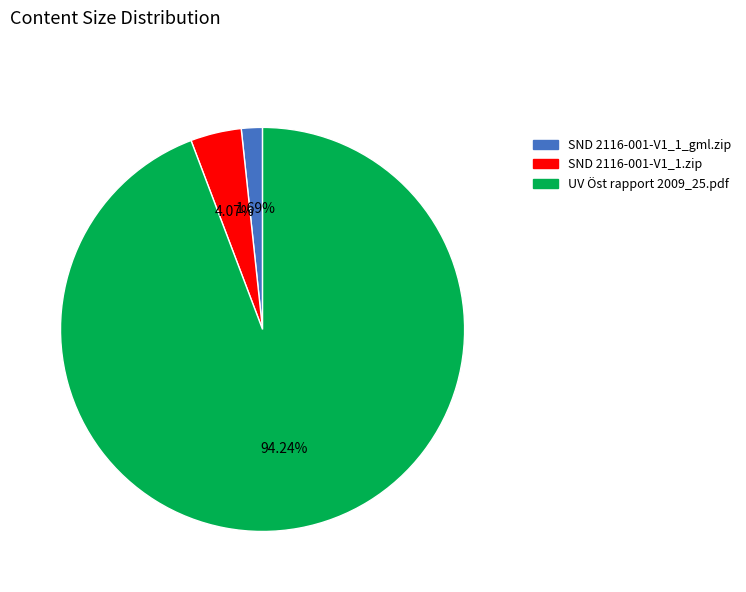

To the nearest percent, what portion does SND 2116-001-V1_1.zip represent?

4%